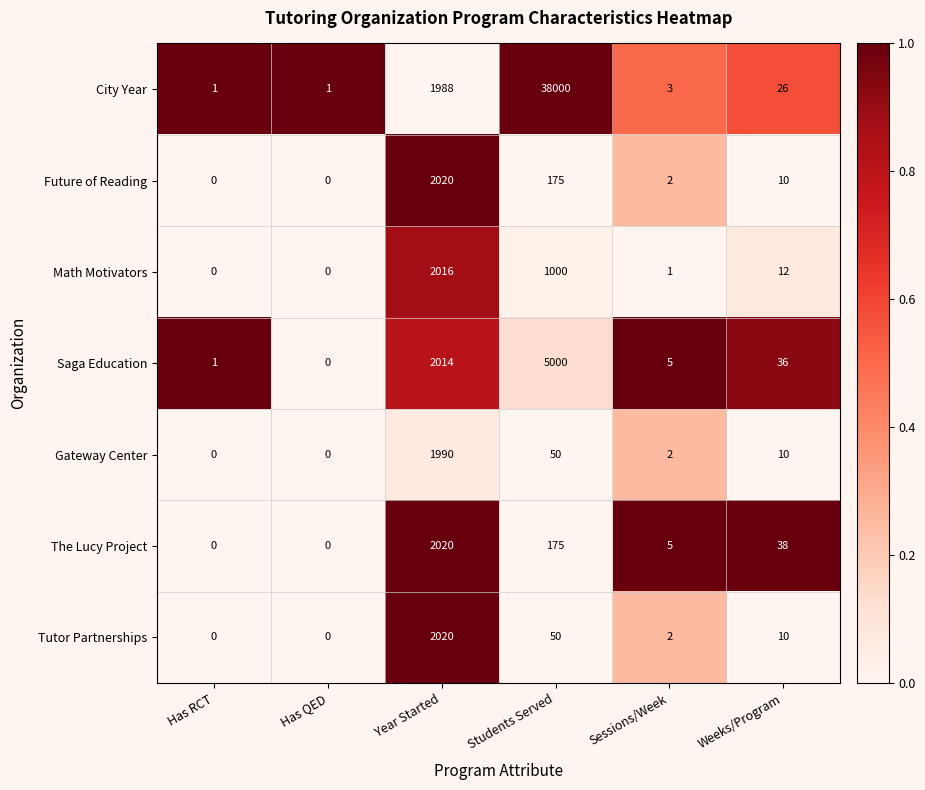

What is the spread (max minus min) of values at Sessions/Week?

4